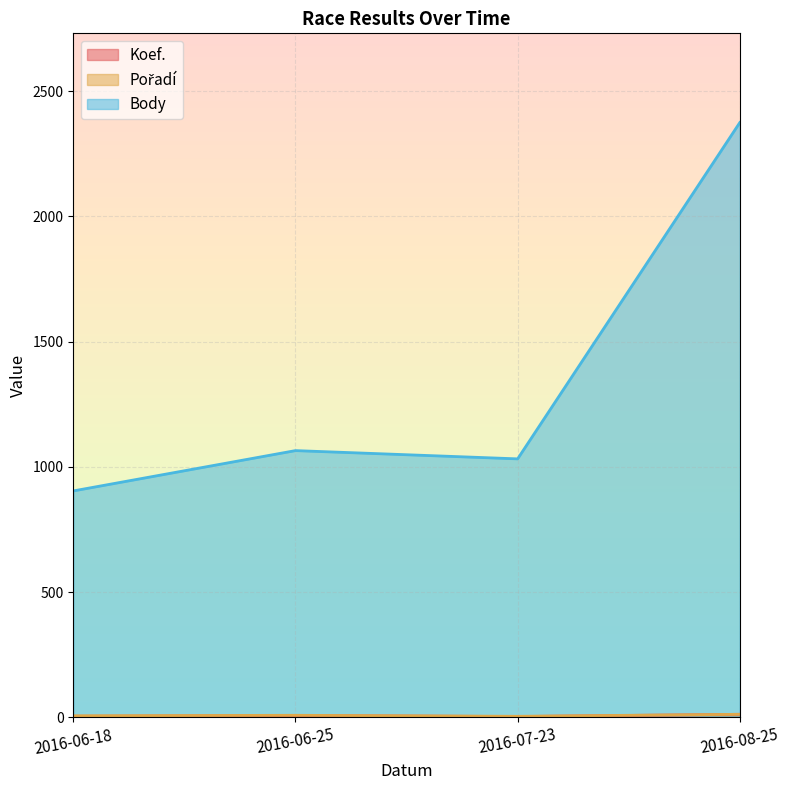

At which category is the sum across all series the highest?

2016-08-25